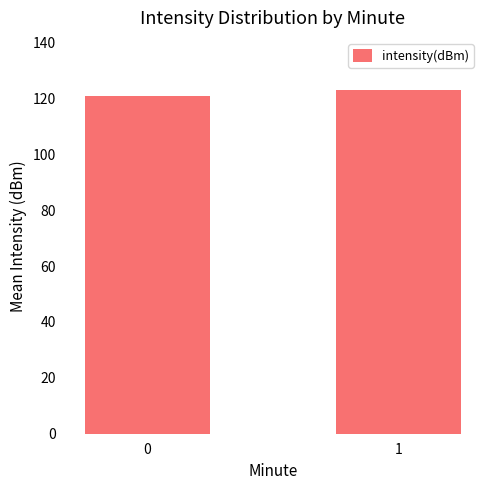

What is the sum of all values?

243.9